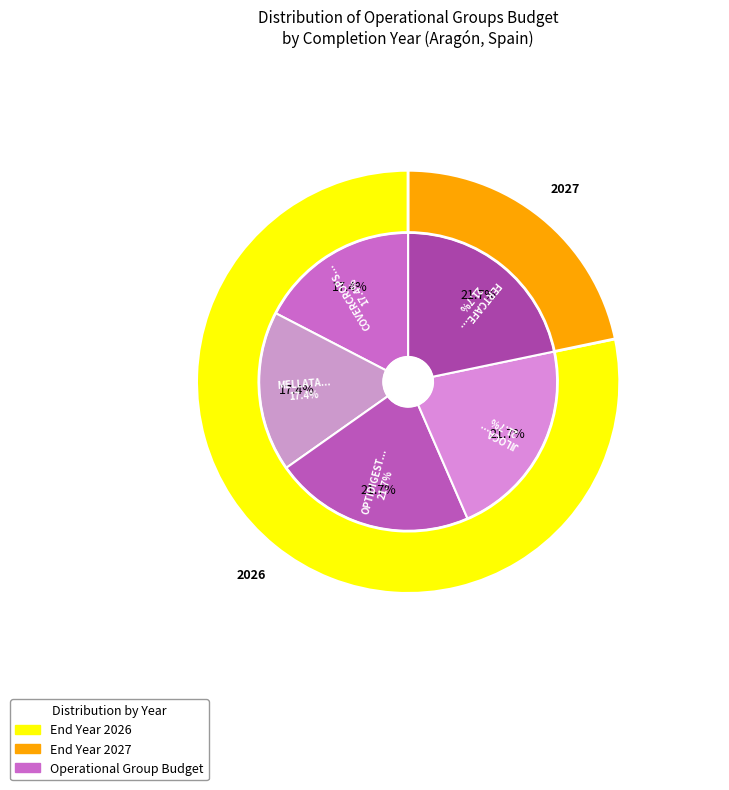

The OPTIDIGEST slice represents 17% of the pie. True or false?

False